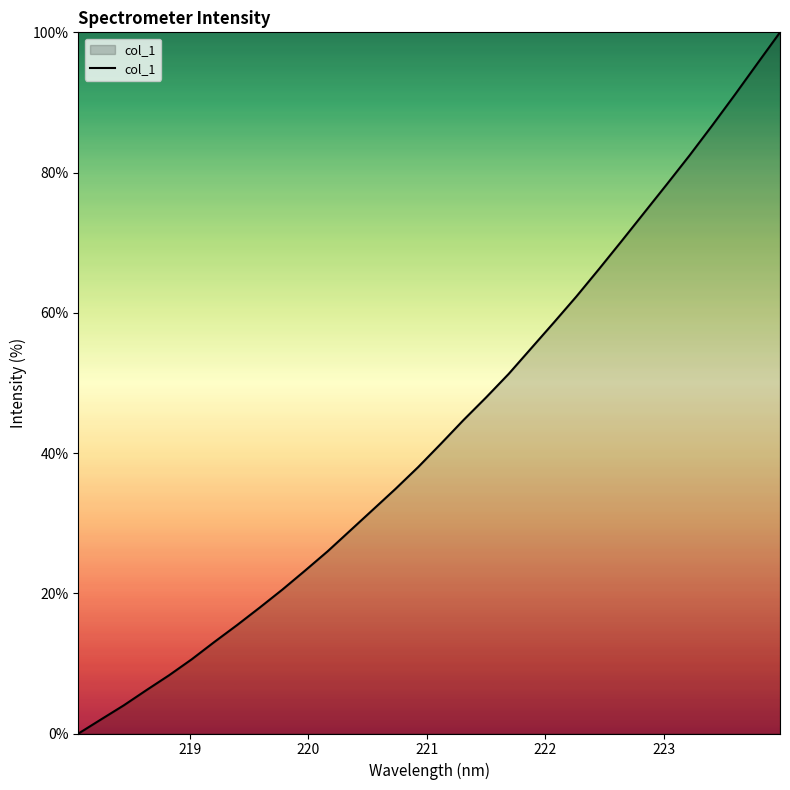

What is the difference between the maximum and minimum values?

100.0